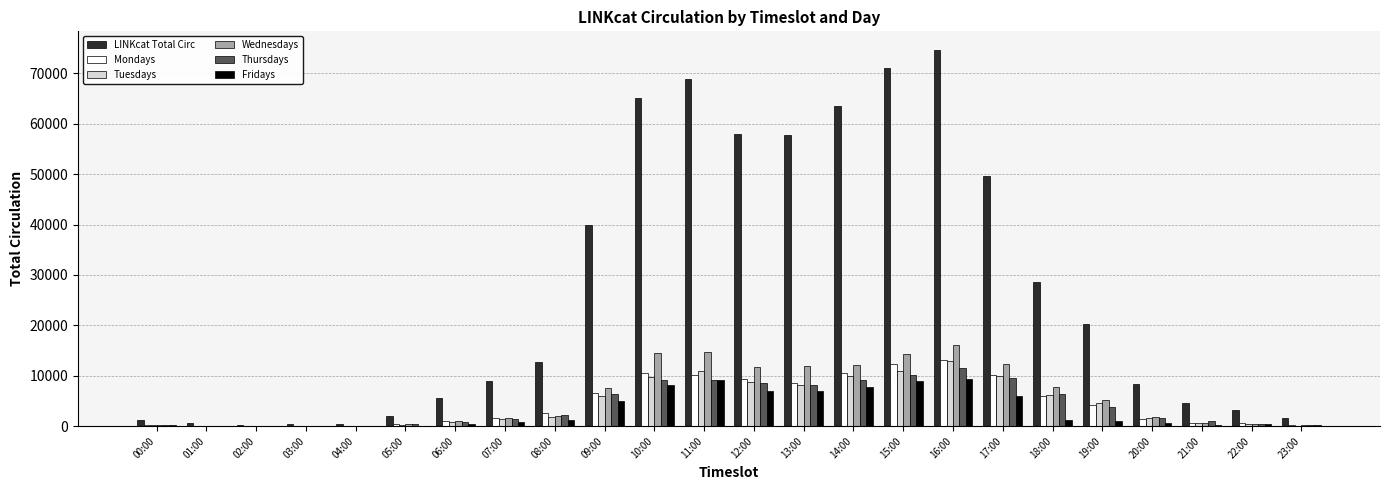

At which label is LINKcat Total Circ closest to 37447?

09:00